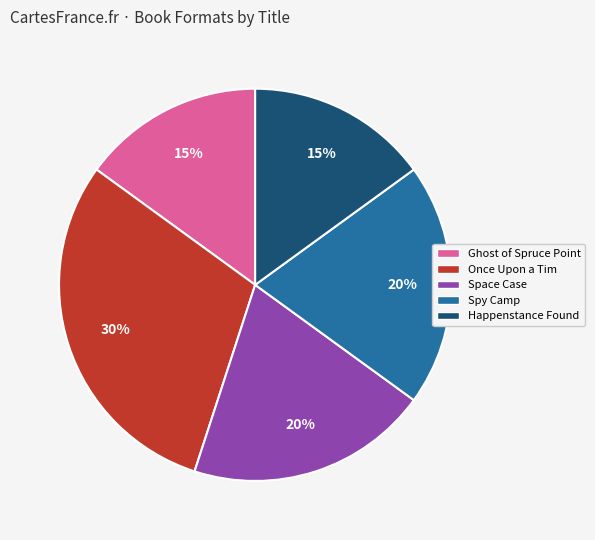

Between Once Upon a Tim and Spy Camp, which is larger?

Once Upon a Tim